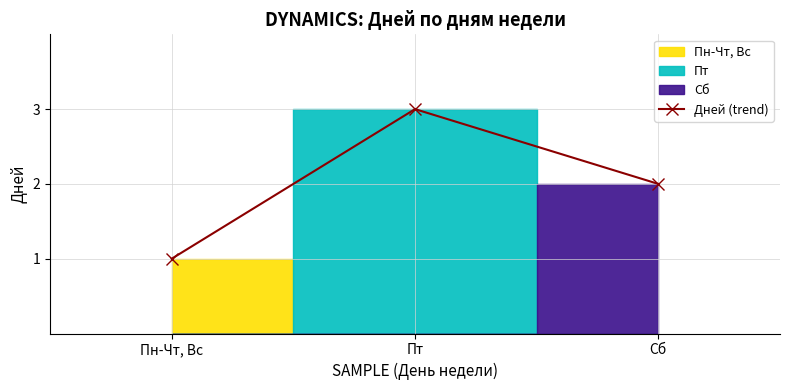

Does the chart have visible grid lines?

Yes